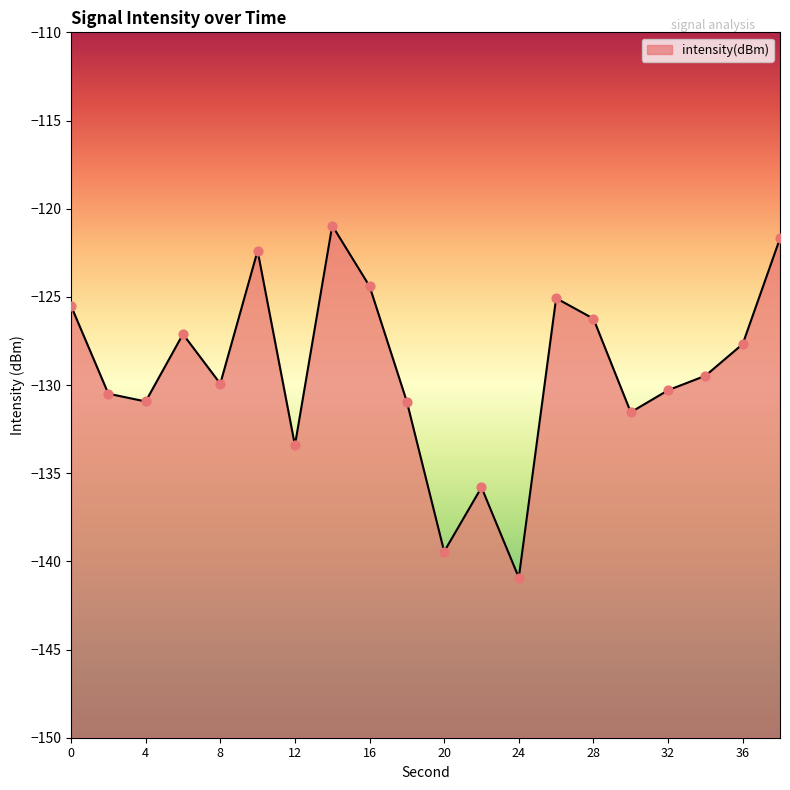

What is the change in value from 6 to 24?

-13.8